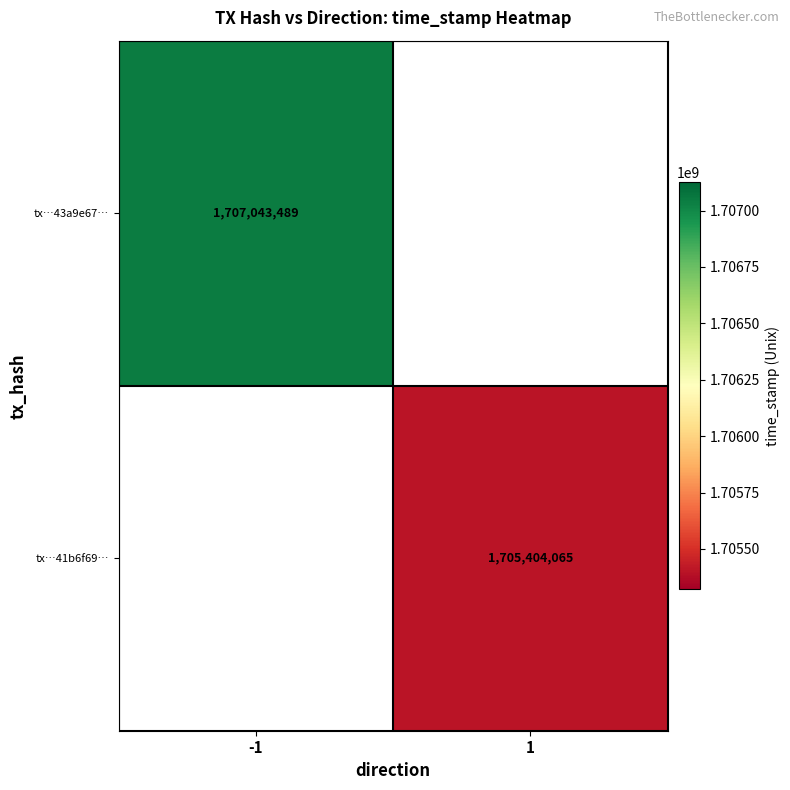

True or false: tx…43a9e67… has a value of 699799792.5 at -1.

False